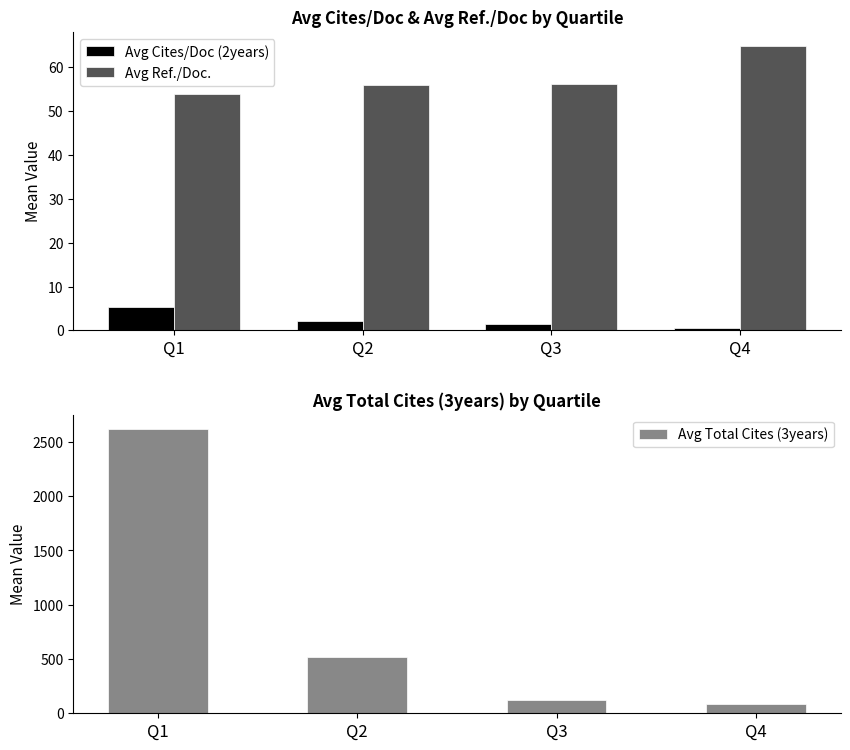

What is the sum of the Avg Total Cites (3years) values at Q3 and Q4?

208.0